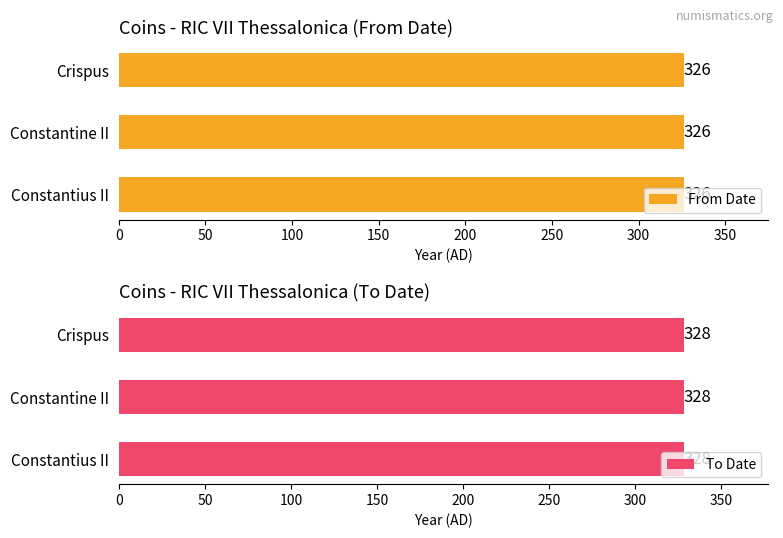

Rank the series at Constantius II from lowest to highest value.

From Date, To Date